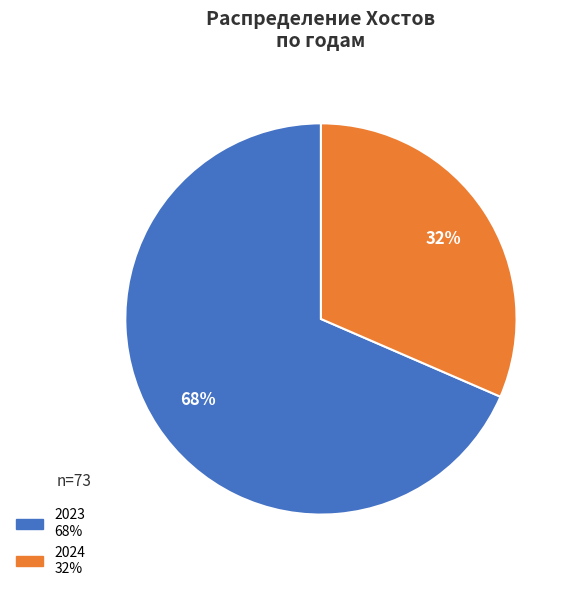

To the nearest percent, what is the average slice percentage?

50%